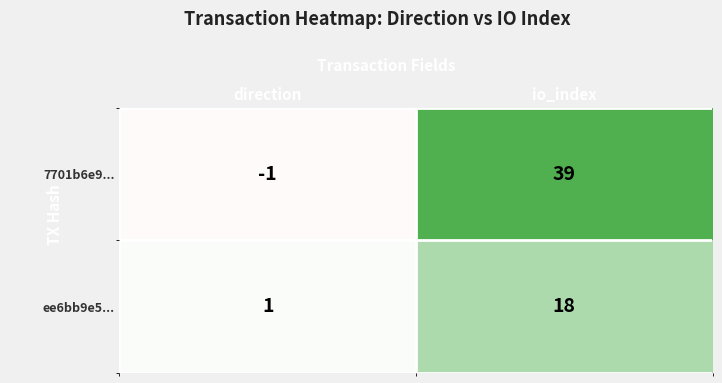

How many values in the ee6bb9e5... series are below 18?

1